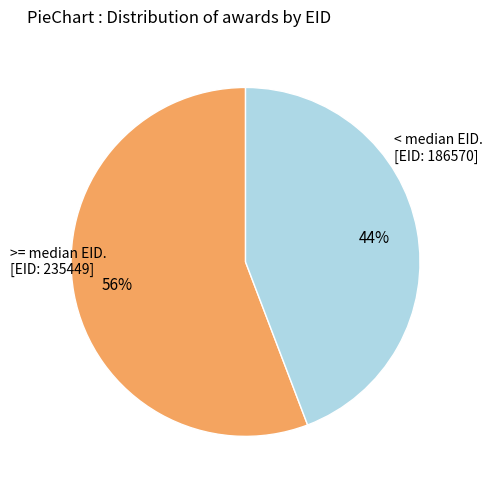

True or false: >= median EID. [EID: 235449] accounts for 70% of the total.

False